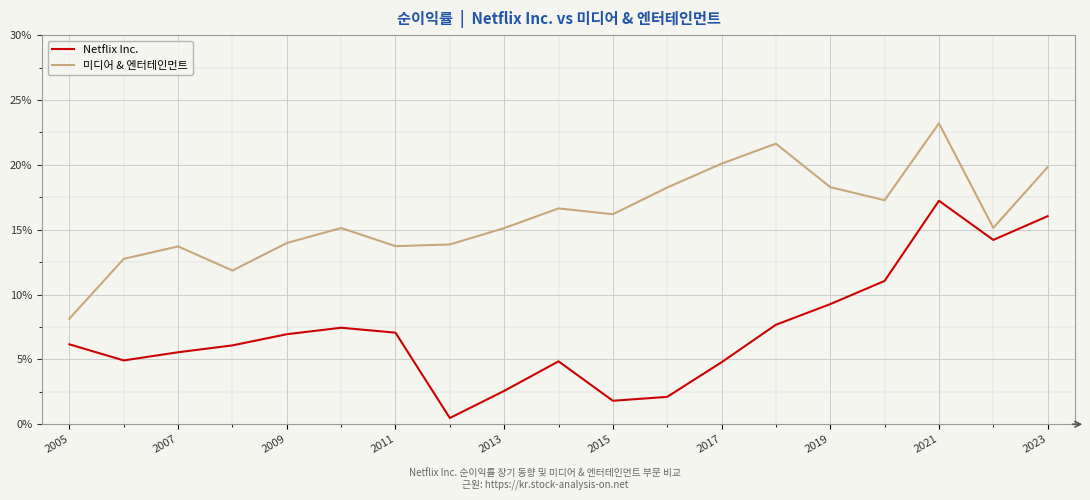

What is the sum of all Netflix Inc. values?

1.4